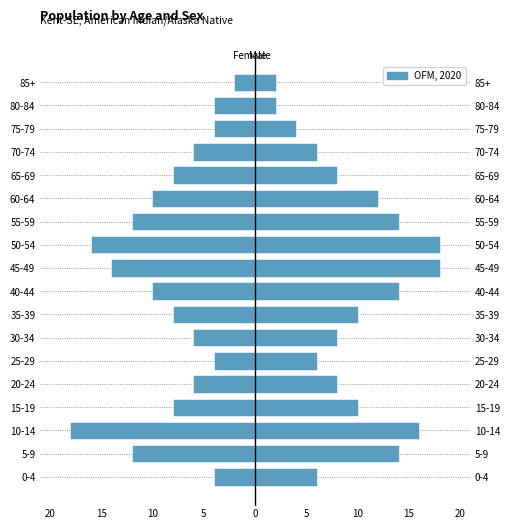

What is the difference between the second highest and minimum values?

14